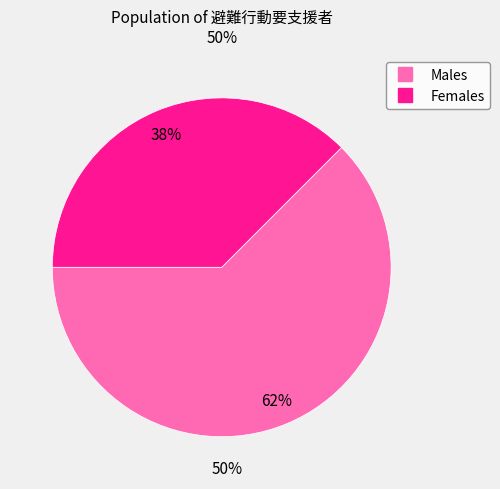

Does any single category account for the majority?

Yes